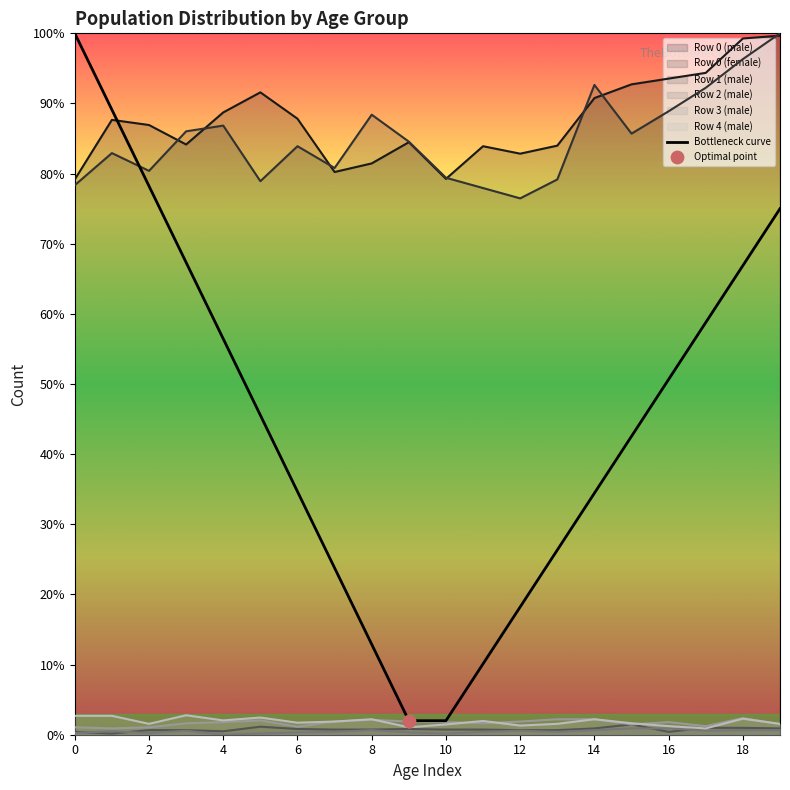

Which series has the widest spread of values?

Bottleneck curve